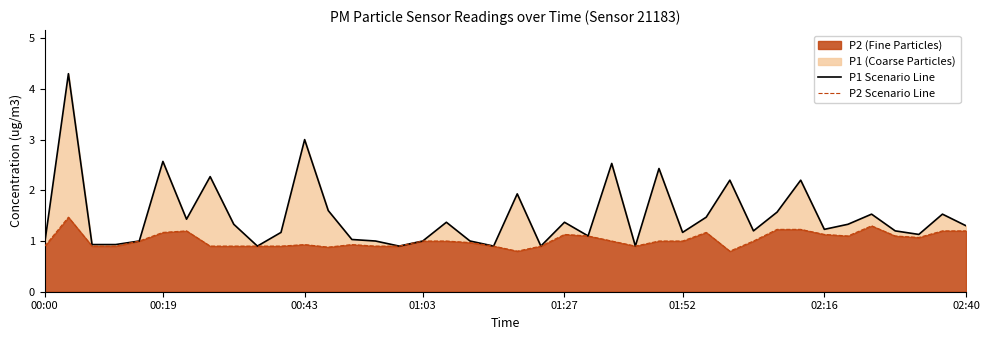

The value of P2 (Fine Particles) at 00:00 is 0.9. True or false?

True